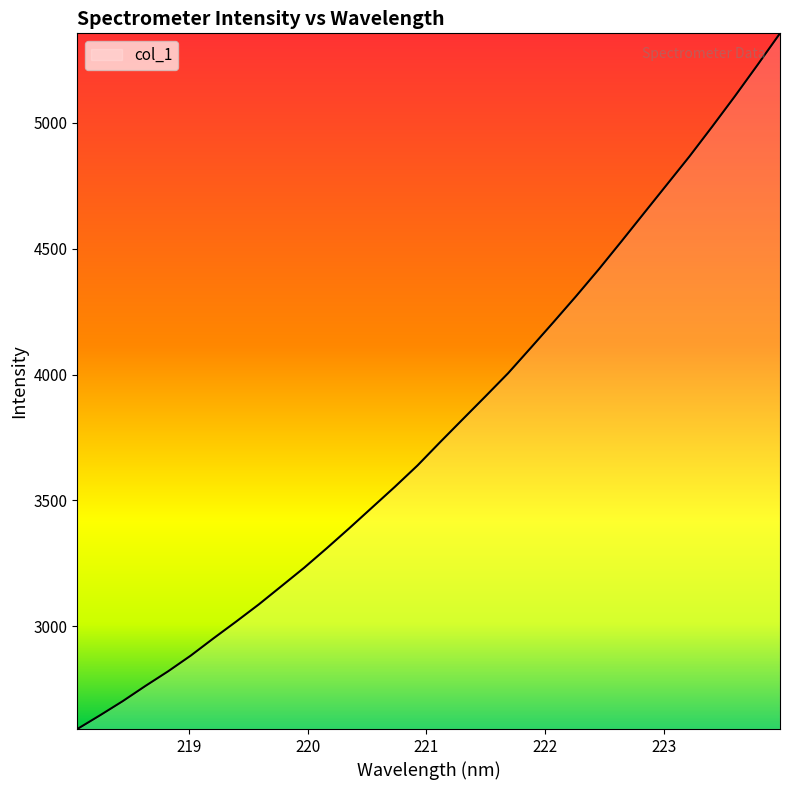

What is the maximum value shown in the chart?

5355.8